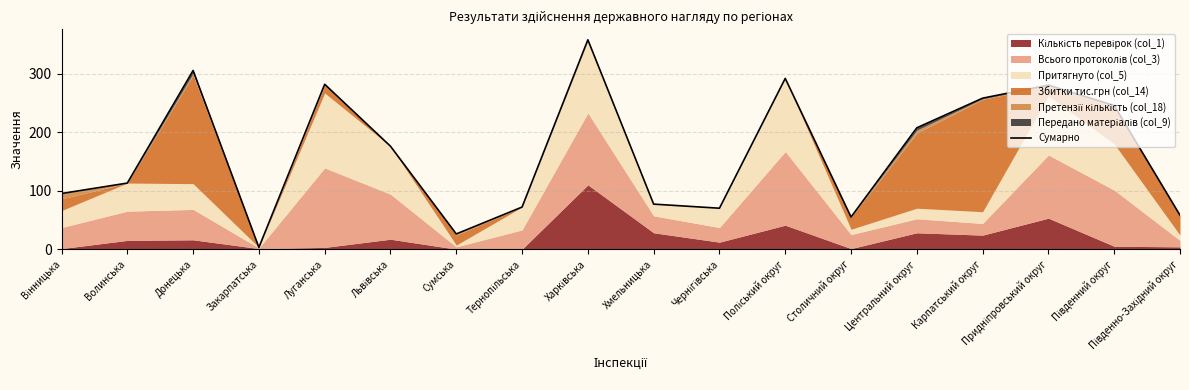

What is the label of the 10th point from the left?

Хмельницька